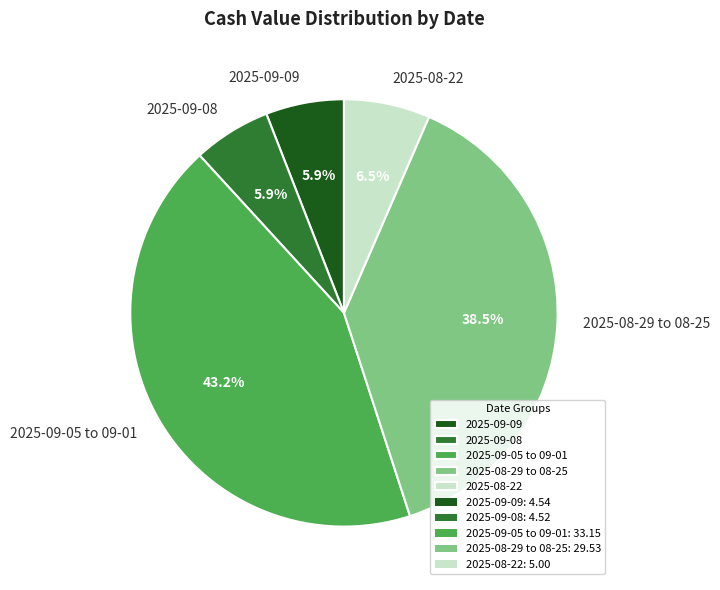

Does 2025-08-29 to 08-25 account for over 50% of the chart?

No